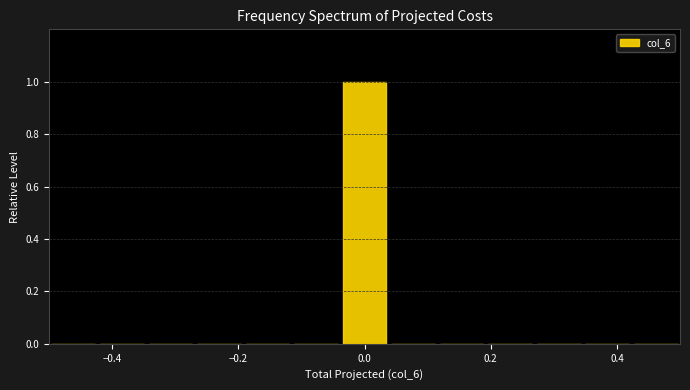

Read against the x-axis, roughly where is the centre of the tallest bar?

0.00